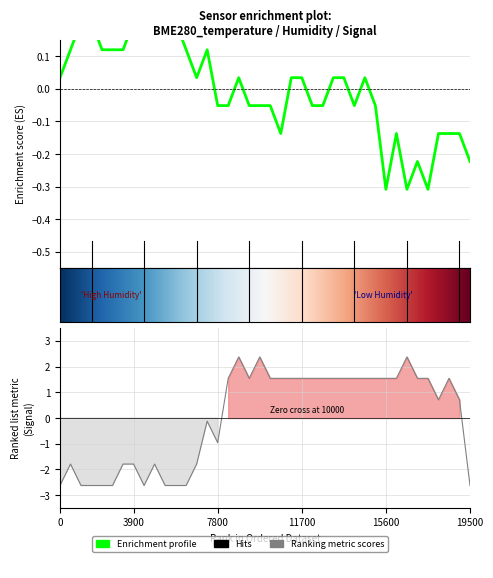

How many data points in Signal are above 1?

21